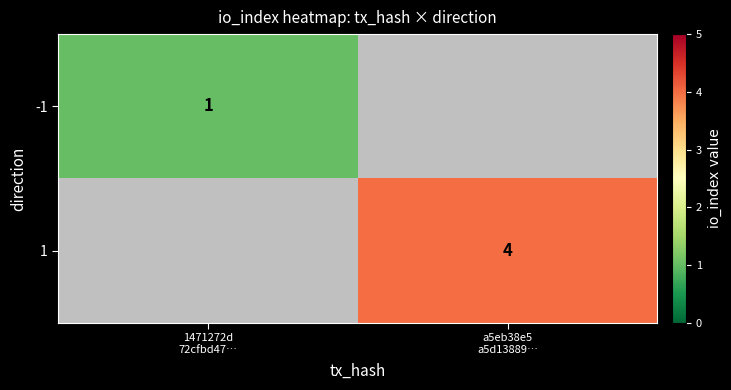

The 1 series shows 4.0 at a5eb38e5 a5d13889…. True or false?

True